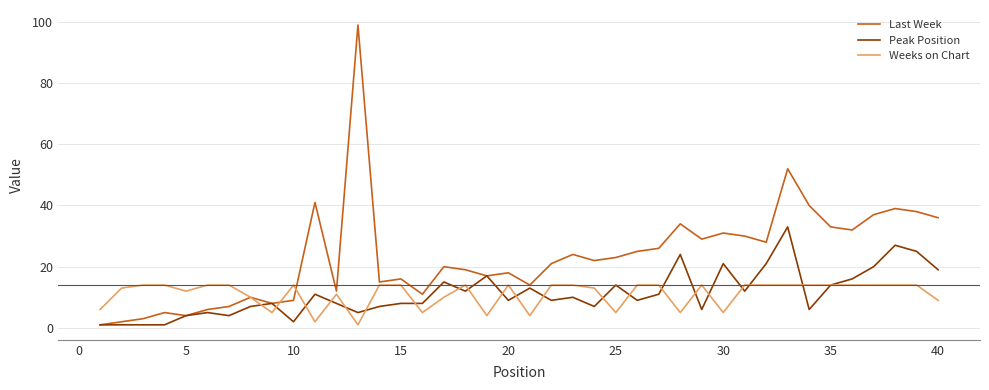

List the series in order of their peak value, lowest first.

Weeks on Chart, Peak Position, Last Week